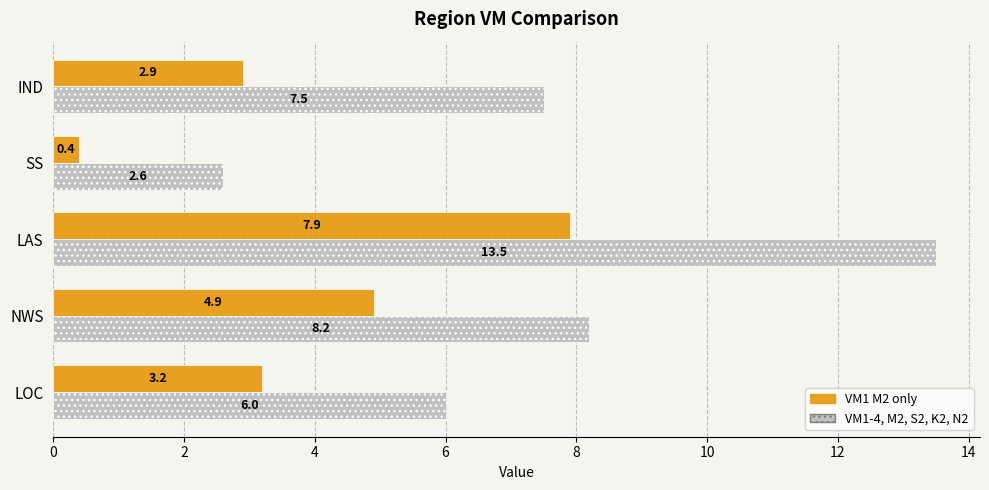

Which label corresponds to the largest value in the chart?

LAS